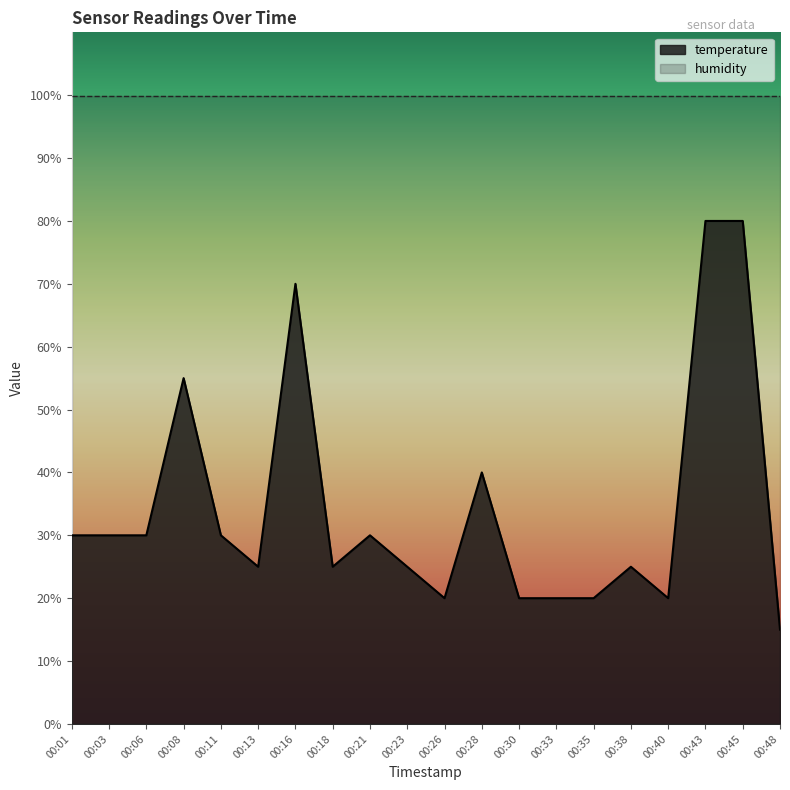

What is the average value?

0.7